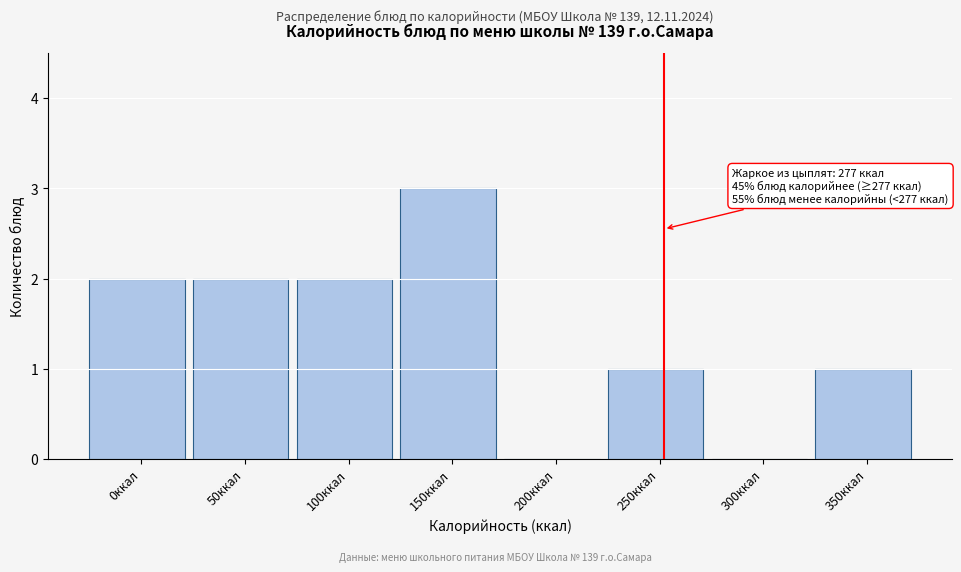

Reading left to right, extract all data points from this chart.

0ккал=2	50ккал=2	100ккал=2	150ккал=3	200ккал=0	250ккал=1	300ккал=0	350ккал=1